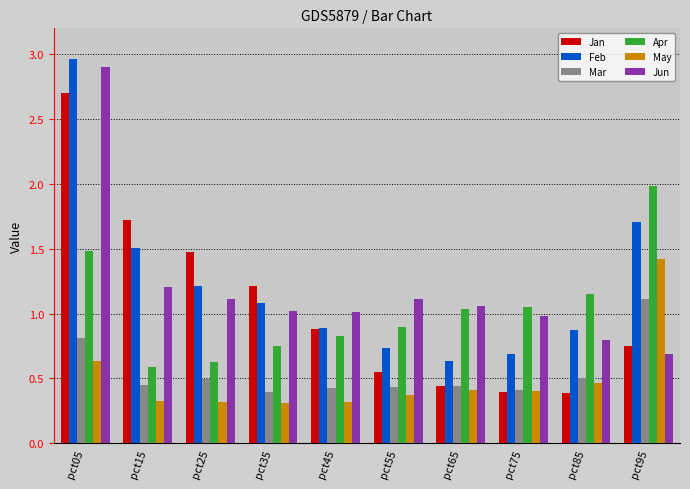

At how many categories does at least one series exceed 0?

10